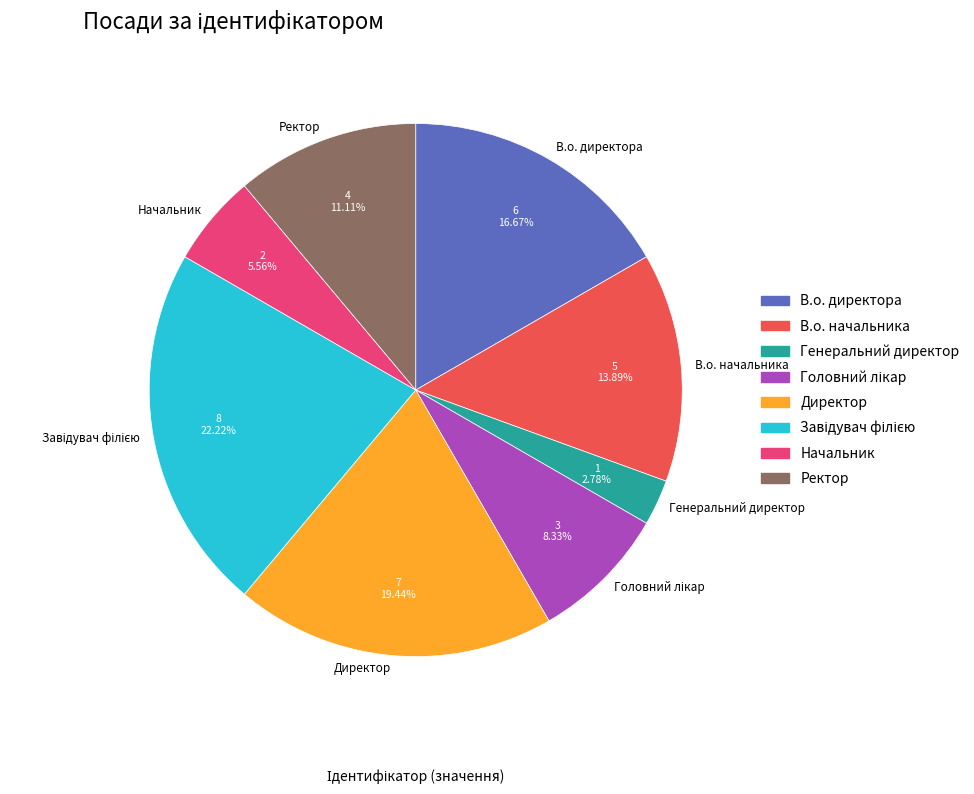

Which slice is the smallest?

Генеральний директор